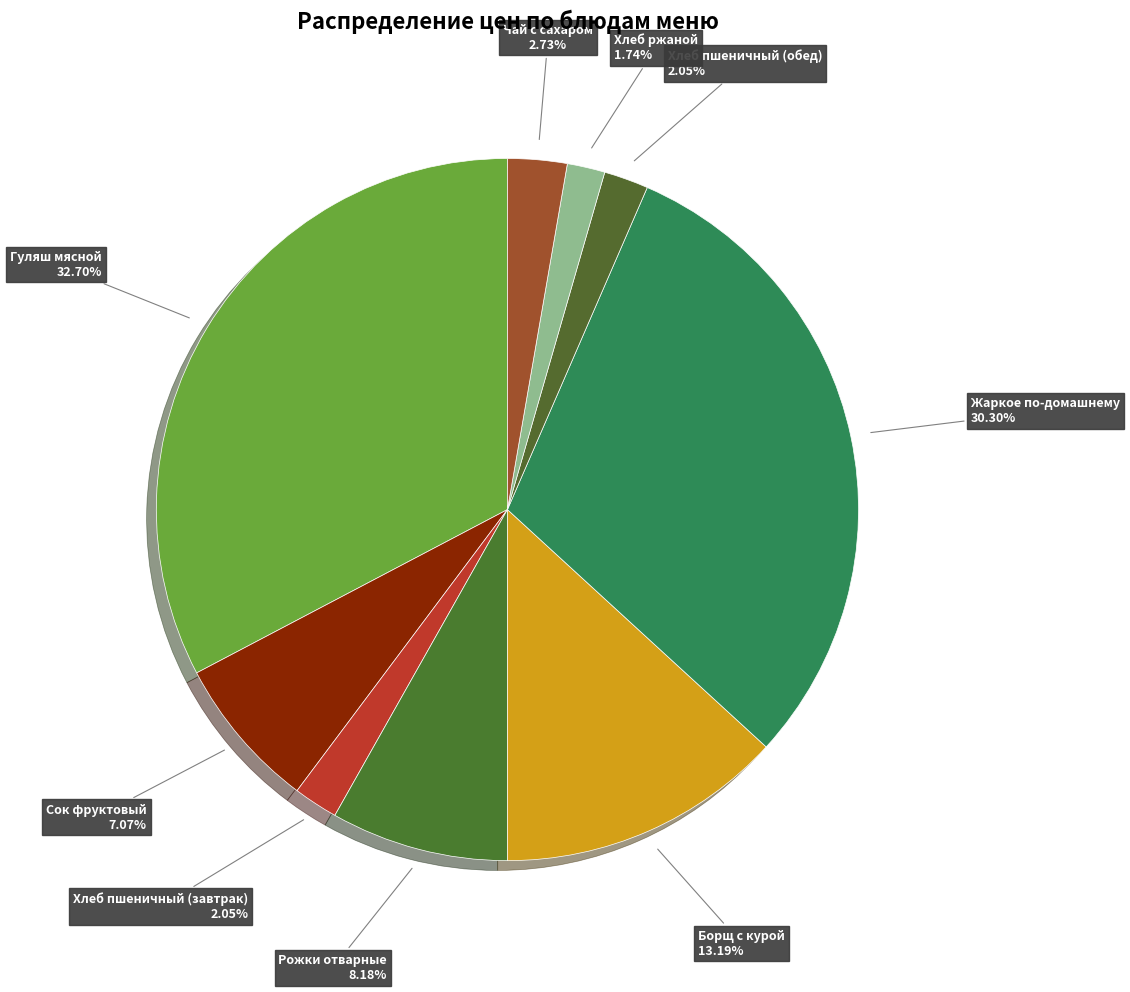

How many segments does this pie chart have?

9